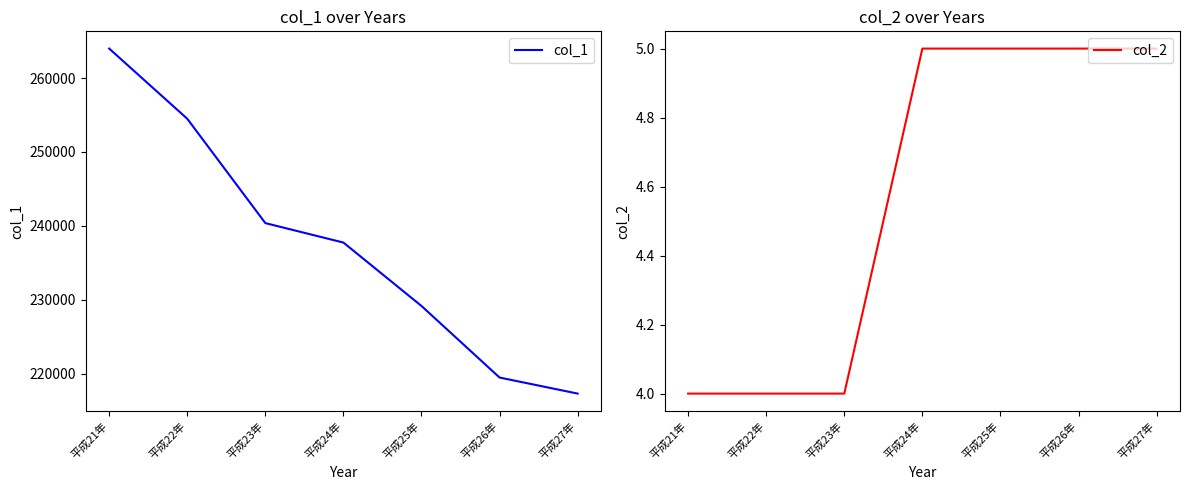

List the series in order of their overall mean, lowest first.

col_2, col_1